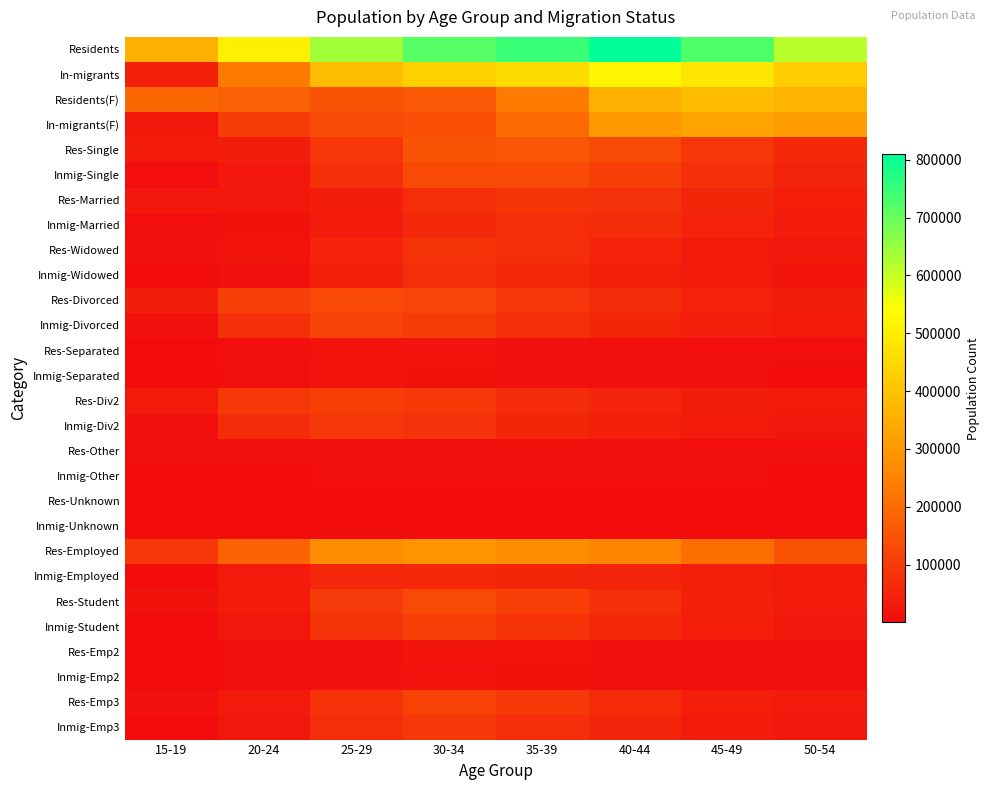

Reading left to right, list all the values displayed in this chart.

Residents: 15-19=354314	20-24=505512	25-29=639270	30-34=718924	35-39=749372	40-44=809717	45-49=725619	50-54=612161
In-migrants: 15-19=40927	20-24=234293	25-29=385169	30-34=431606	35-39=458417	40-44=517646	45-49=480950	50-54=419788
Residents(F): 15-19=193155	20-24=177285	25-29=150697	30-34=160230	35-39=235652	40-44=356487	45-49=383639	50-54=367829
In-migrants(F): 15-19=24136	20-24=103968	25-29=134212	30-34=139459	35-39=198460	40-44=300645	45-49=325786	50-54=310220
Res-Single: 15-19=34317	20-24=37510	25-29=88378	30-34=151864	35-39=155180	40-44=128821	45-49=87088	50-54=60966
Inmig-Single: 15-19=5052	20-24=25437	25-29=77258	30-34=130642	35-39=131115	40-44=109118	45-49=74524	50-54=51650
Res-Married: 15-19=25388	20-24=21213	25-29=37804	30-34=69984	35-39=84079	40-44=79120	45-49=55945	50-54=38723
Inmig-Married: 15-19=3845	20-24=14118	25-29=32549	30-34=59302	35-39=70129	40-44=66550	45-49=47588	50-54=32834
Res-Widowed: 15-19=8929	20-24=16297	25-29=50574	30-34=81880	35-39=71101	40-44=49701	45-49=31143	50-54=22243
Inmig-Widowed: 15-19=1207	20-24=11319	25-29=44709	30-34=71340	35-39=60986	40-44=42568	45-49=26936	50-54=18816
Res-Divorced: 15-19=35389	20-24=109845	25-29=131305	30-34=117533	35-39=88377	40-44=68079	45-49=47244	50-54=34819
Inmig-Divorced: 15-19=9651	20-24=75713	25-29=116358	30-34=99198	35-39=71792	40-44=55372	45-49=39643	50-54=29236
Res-Separated: 15-19=1560	20-24=7346	25-29=17346	30-34=15188	35-39=10795	40-44=7188	45-49=4507	50-54=3246
Inmig-Separated: 15-19=291	20-24=5759	25-29=15764	30-34=13193	35-39=9245	40-44=6096	45-49=3814	50-54=2707
Res-Div2: 15-19=29431	20-24=94509	25-29=104769	30-34=93805	35-39=69155	40-44=52913	45-49=36772	50-54=27983
Inmig-Div2: 15-19=8858	20-24=66857	25-29=94593	30-34=79771	35-39=56485	40-44=43667	45-49=31562	50-54=23829
Res-Other: 15-19=4398	20-24=7990	25-29=9190	30-34=8540	35-39=8427	40-44=7978	45-49=5965	50-54=3590
Inmig-Other: 15-19=502	20-24=3097	25-29=6001	30-34=6234	35-39=6062	40-44=5609	45-49=4267	50-54=2700
Res-Unknown: 15-19=136	20-24=313	25-29=492	30-34=600	35-39=523	40-44=385	45-49=316	50-54=256
Inmig-Unknown: 15-19=22	20-24=155	25-29=347	30-34=409	35-39=354	40-44=263	45-49=218	50-54=173
Res-Employed: 15-19=91317	20-24=180559	25-29=268398	30-34=288697	35-39=269640	40-44=255945	45-49=207332	50-54=148291
Inmig-Employed: 15-19=2066	20-24=29020	25-29=56994	30-34=61898	35-39=56696	40-44=52248	45-49=40779	50-54=28509
Res-Student: 15-19=13720	20-24=34123	25-29=95874	30-34=131984	35-39=108025	40-44=74860	45-49=45592	50-54=32653
Inmig-Student: 15-19=2182	20-24=24116	25-29=81560	30-34=107090	35-39=85408	40-44=60439	45-49=38080	50-54=26771
Res-Emp2: 15-19=2825	20-24=5467	25-29=12079	30-34=18673	35-39=16109	40-44=10511	45-49=6183	50-54=4595
Inmig-Emp2: 15-19=419	20-24=3460	25-29=10132	30-34=15210	35-39=12766	40-44=8358	45-49=4992	50-54=3646
Res-Emp3: 15-19=10895	20-24=28656	25-29=83795	30-34=113311	35-39=91916	40-44=64349	45-49=39409	50-54=28058
Inmig-Emp3: 15-19=1763	20-24=20656	25-29=71428	30-34=91880	35-39=72642	40-44=52081	45-49=33088	50-54=23125